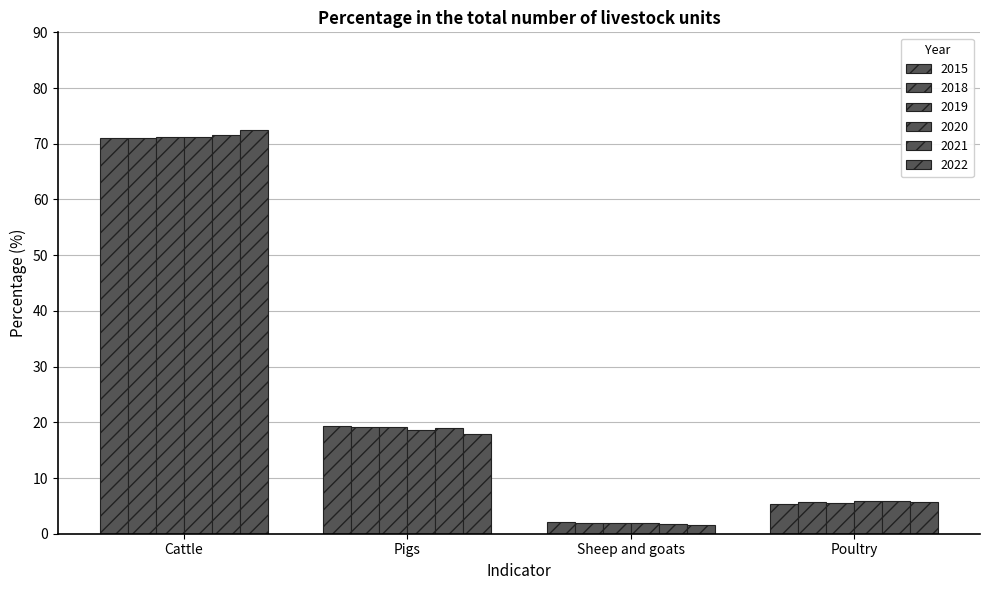

At which label is 2020 closest to 36?

Pigs